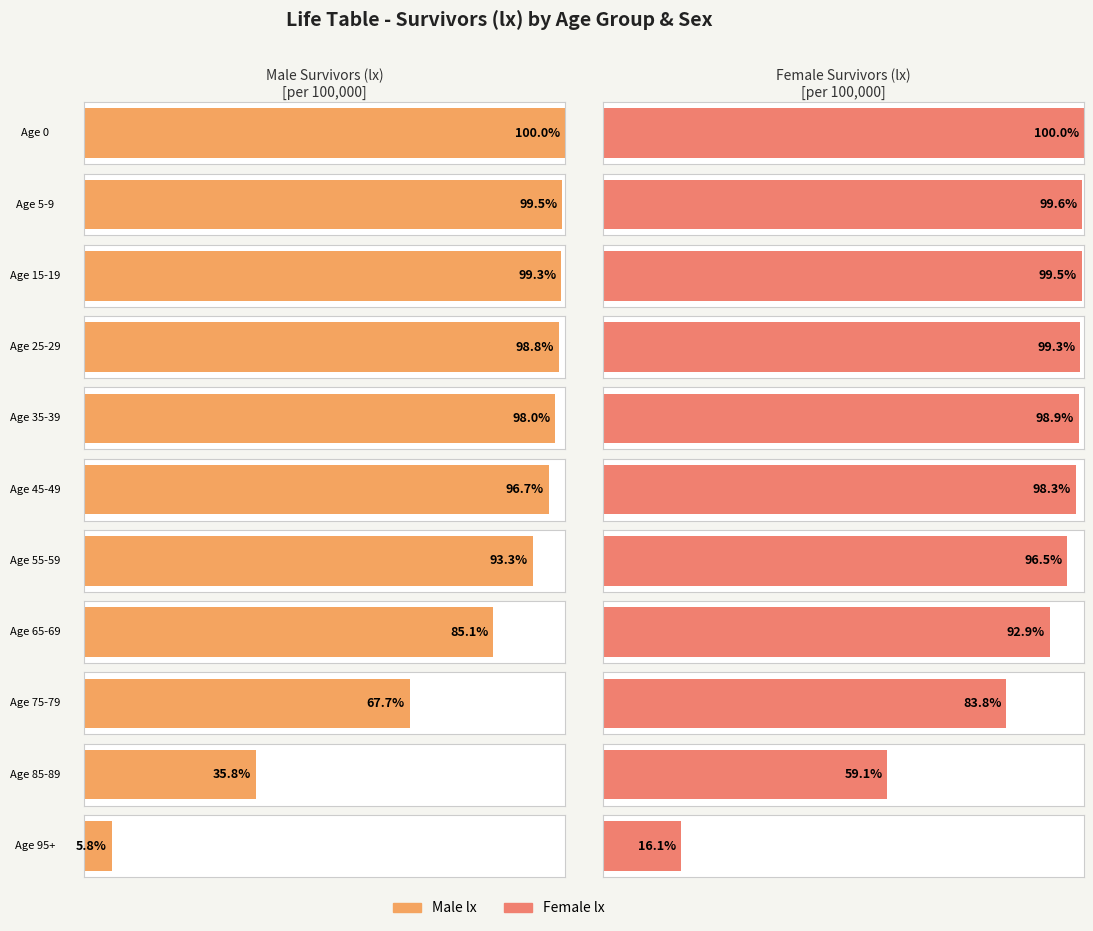

Does the chart contain stacked bars?

No